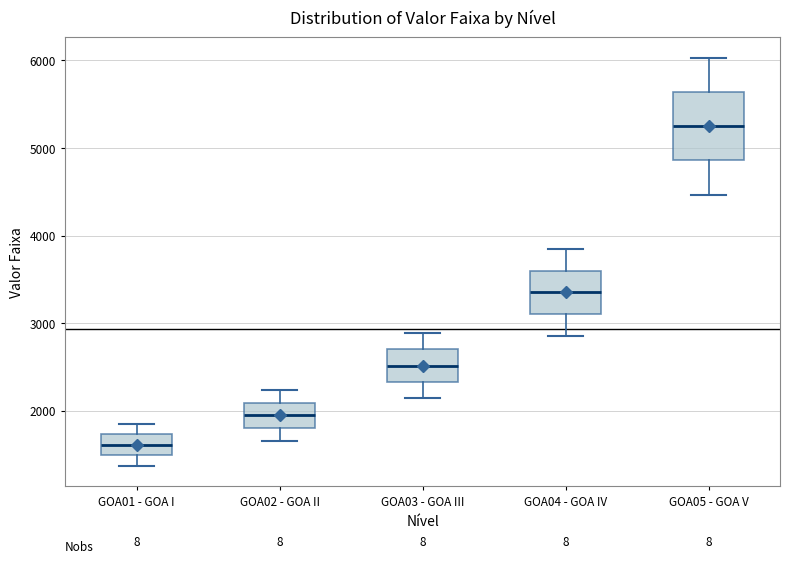

Reading left to right, transcribe this box plot: for each box, give where its median line is, the range the box spans, and where its two whiskers end, as read against the y-axis. The values are not printed on the chart, so give them approximately, as read against the axis.

GOA01 - GOA I: median 1600, box 1500 to 1700, whiskers 1400 to 1800
GOA02 - GOA II: median 1900, box 1800 to 2100, whiskers 1700 to 2200
GOA03 - GOA III: median 2500, box 2300 to 2700, whiskers 2100 to 2900
GOA04 - GOA IV: median 3300, box 3100 to 3600, whiskers 2900 to 3800
GOA05 - GOA V: median 5200, box 4900 to 5600, whiskers 4500 to 6000